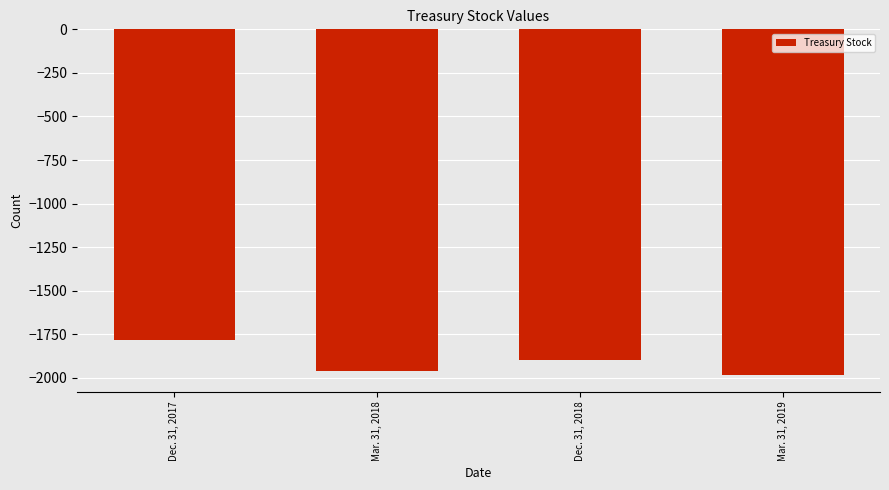

Reading right to left, extract all data points from this chart.

Mar. 31, 2019=-1980.7	Dec. 31, 2018=-1898.8	Mar. 31, 2018=-1958.3	Dec. 31, 2017=-1782.0